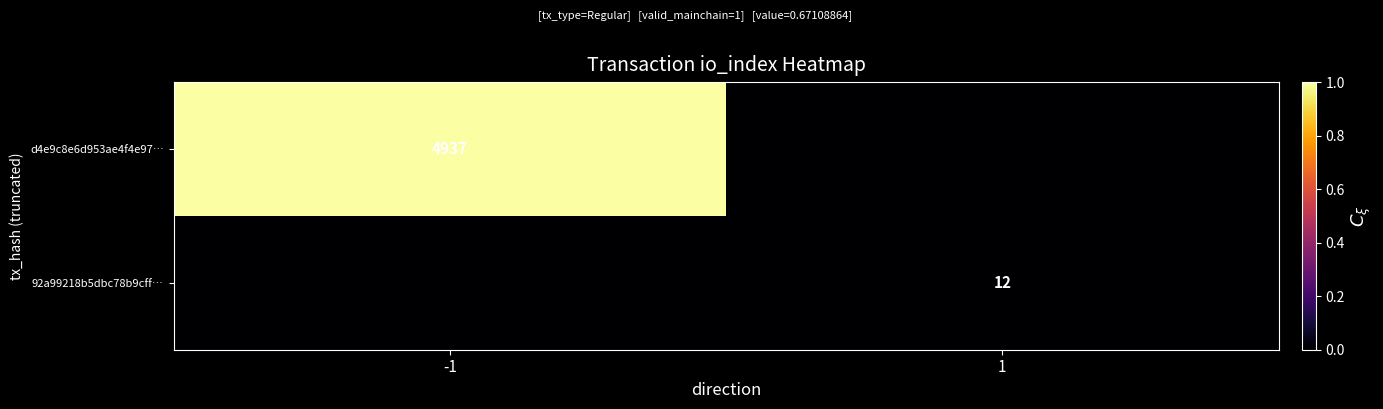

The 92a99218b5dbc78b9cff… series shows 21 at 1. True or false?

False